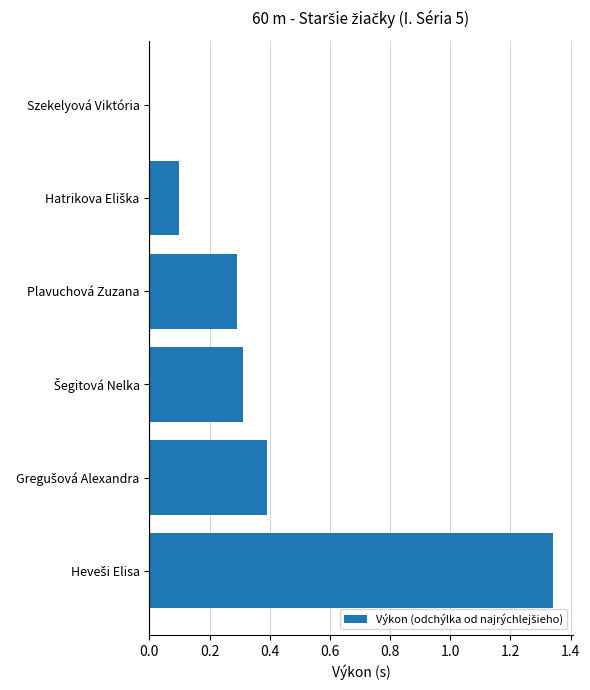

True or false: the data shows 0.5 at Plavuchová Zuzana.

False